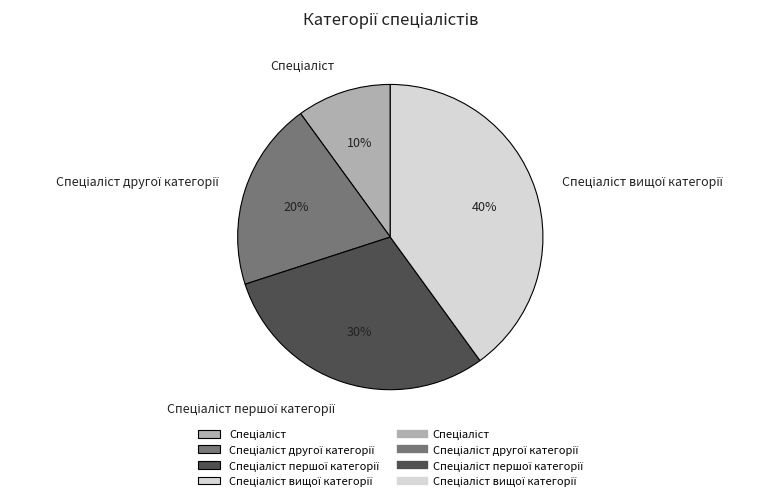

Is there a majority slice in this chart?

No